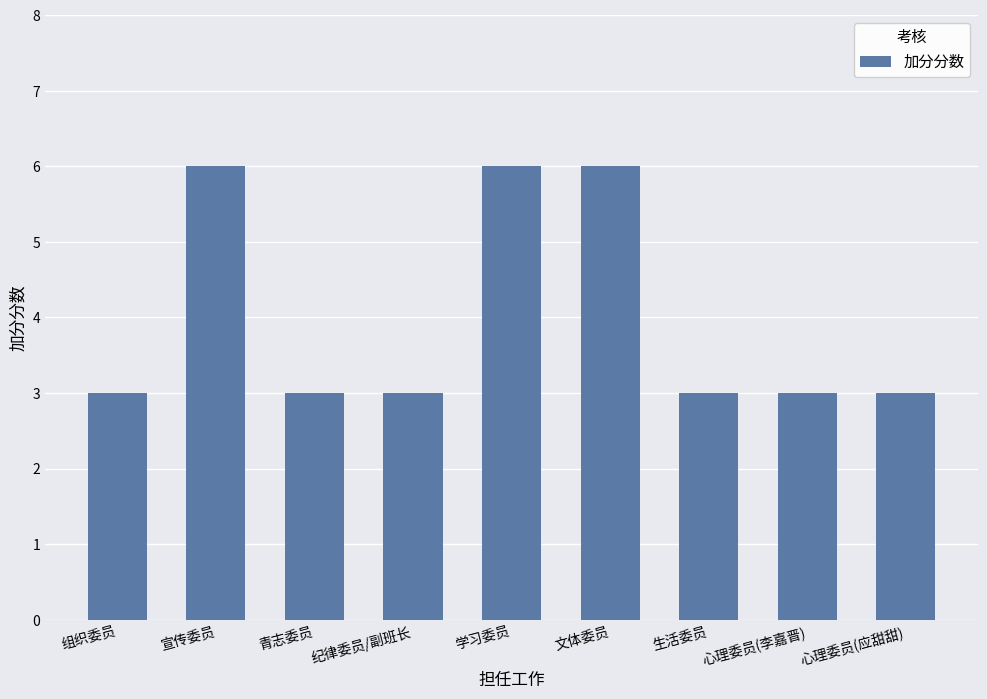

Reading right to left, transcribe all the data shown in this chart.

心理委员(应甜甜)=3	心理委员(李嘉晋)=3	生活委员=3	文体委员=6	学习委员=6	纪律委员/副班长=3	青志委员=3	宣传委员=6	组织委员=3